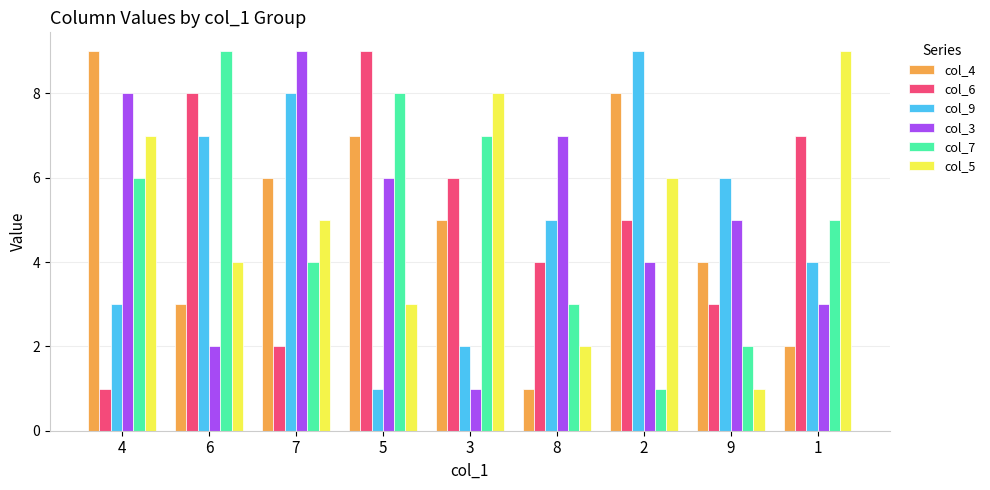

How many categories are shown in the chart?

9